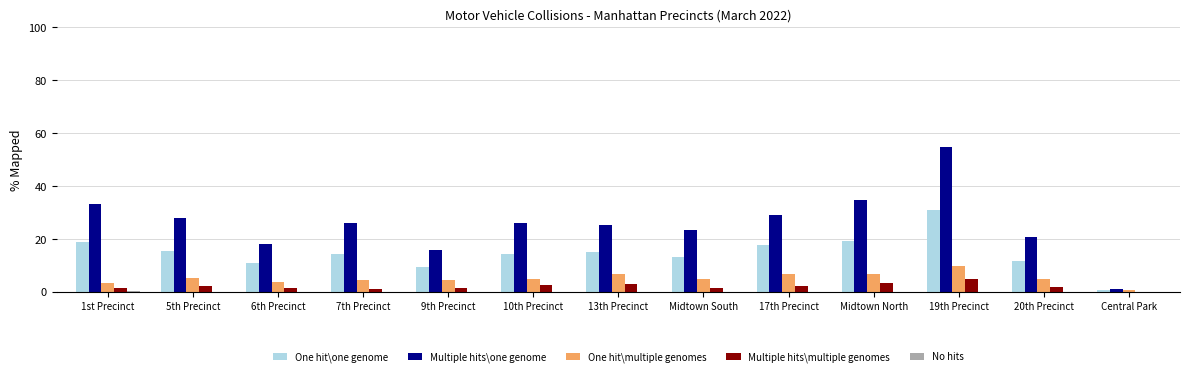

Which category has the highest value in the One hit\one genome series?

19th Precinct